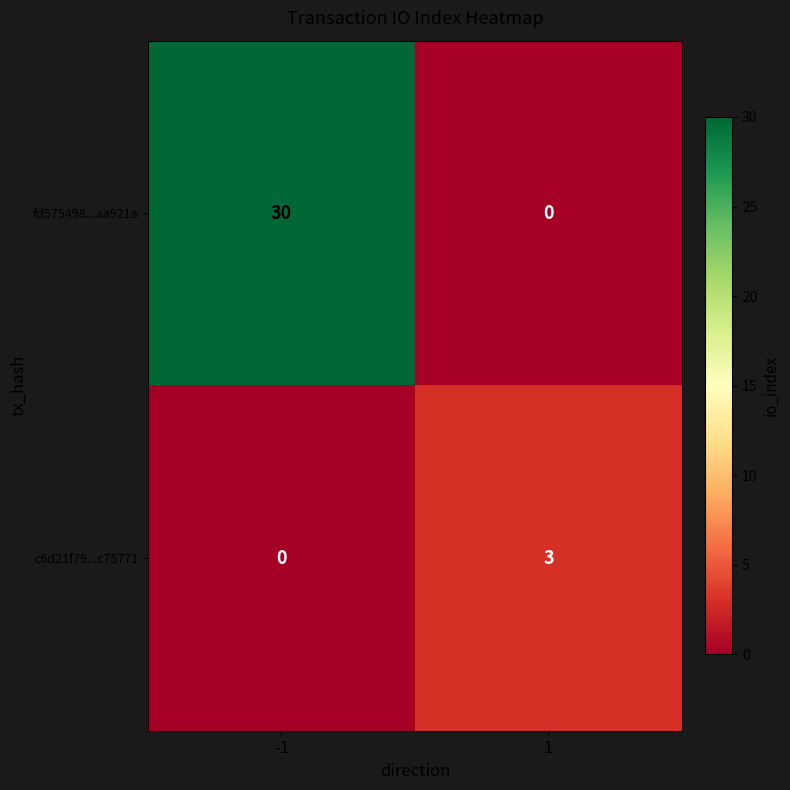

What is the difference between the c6d21f79...c75771 values at 1 and -1?

3